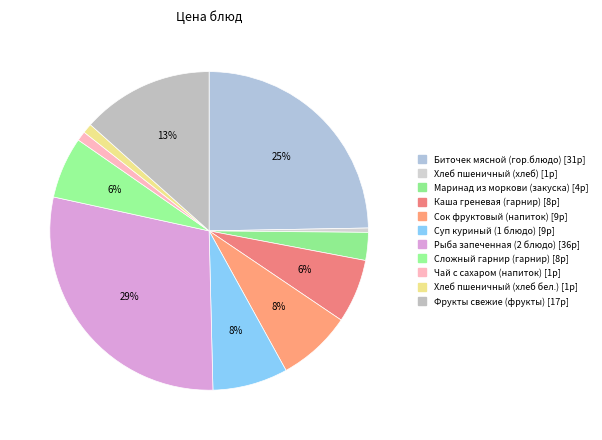

Which slice is the smallest?

Хлеб пшеничный (хлеб)